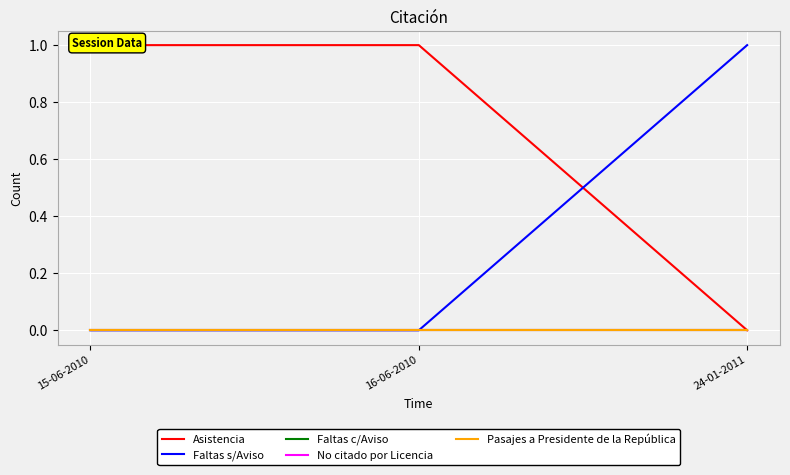

At how many categories does at least one series exceed 0?

3